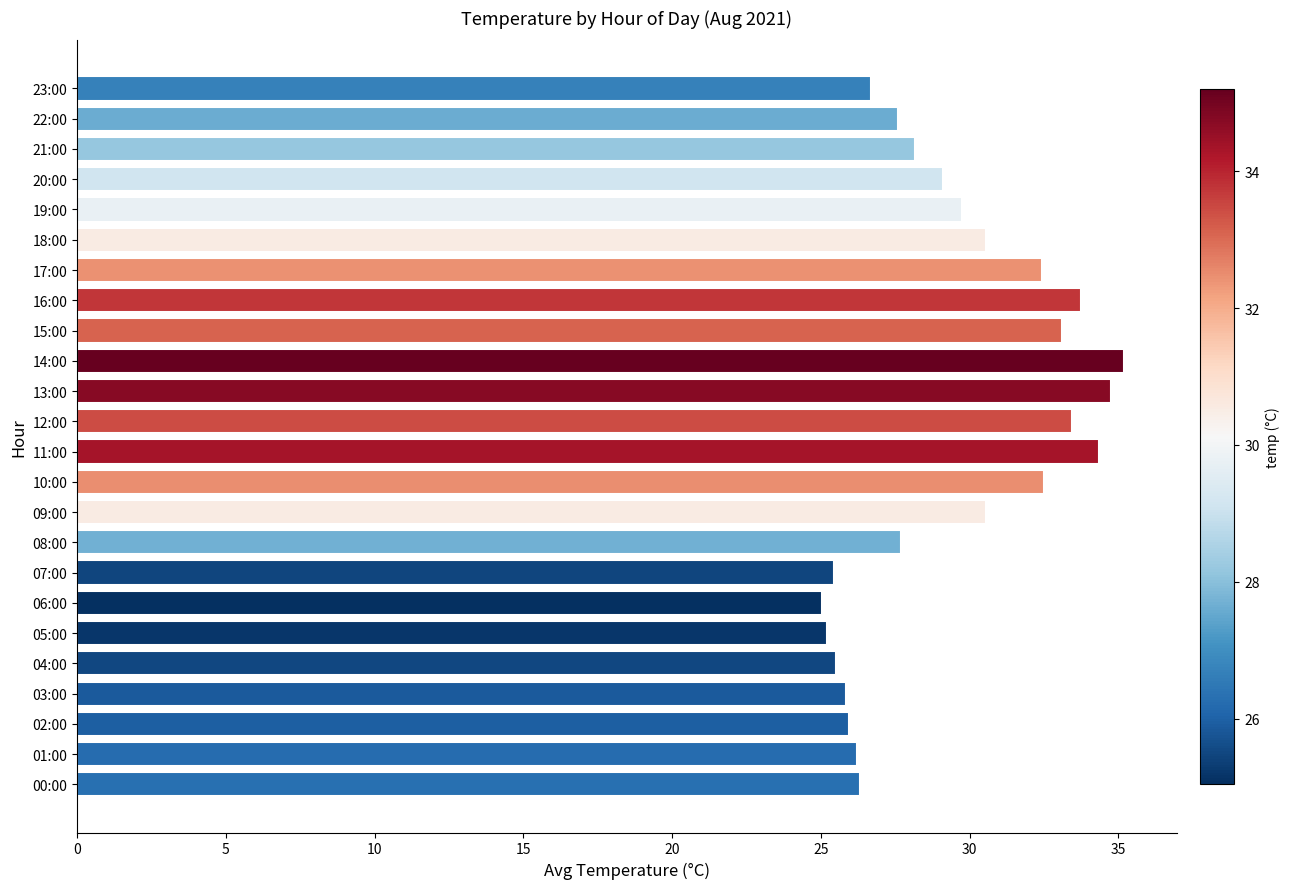

What is the minimum value shown in the chart?

25.1